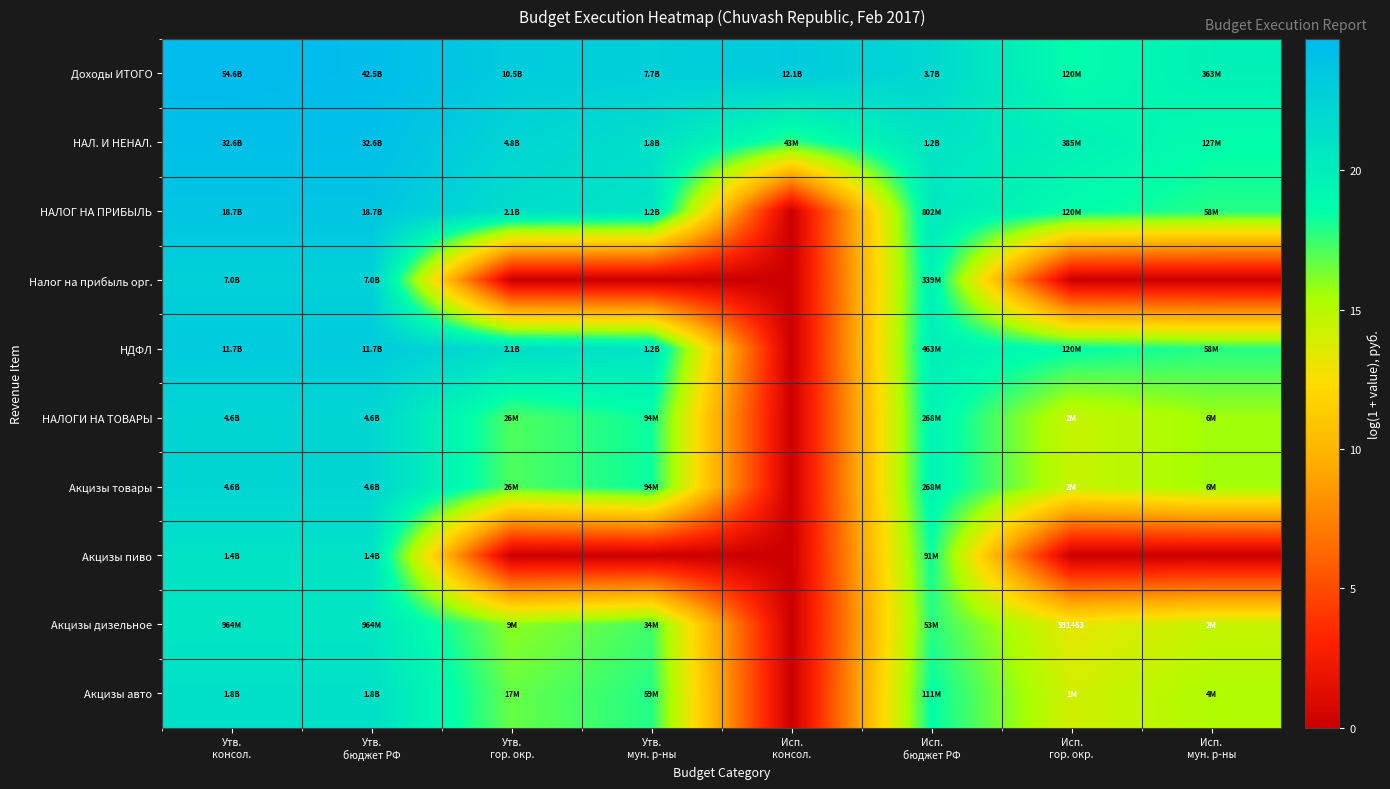

Rank the categories by Акцизы товары value from lowest to highest.

Исп. консол., Исп. гор. окр., Исп. мун. р-ны, Утв. гор. окр., Утв. мун. р-ны, Исп. бюджет РФ, Утв. консол., Утв. бюджет РФ